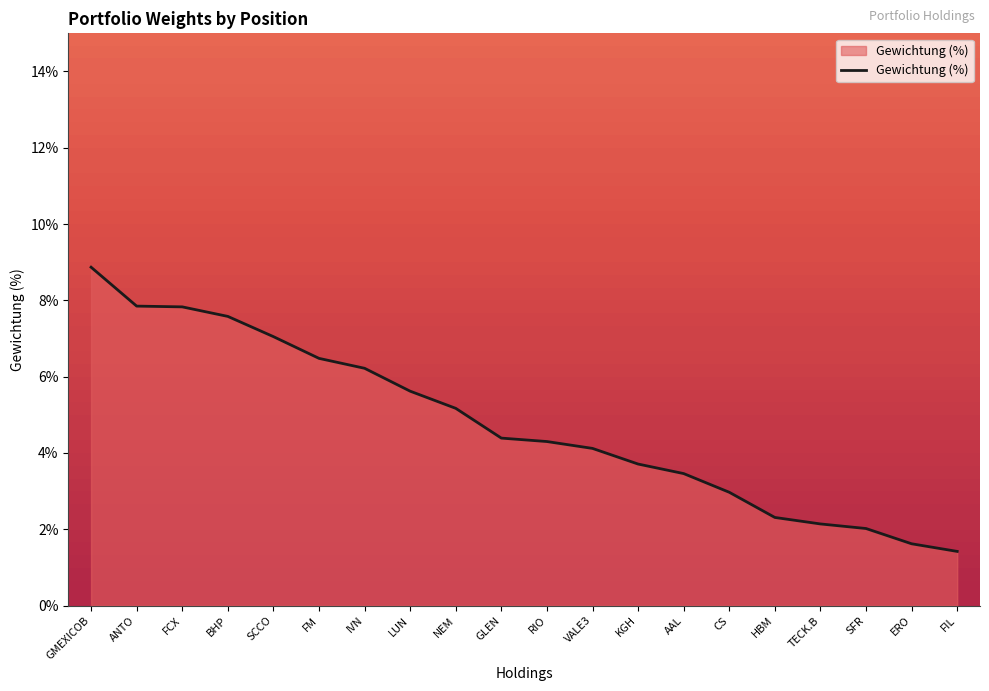

Between NEM and KGH, which is larger?

NEM